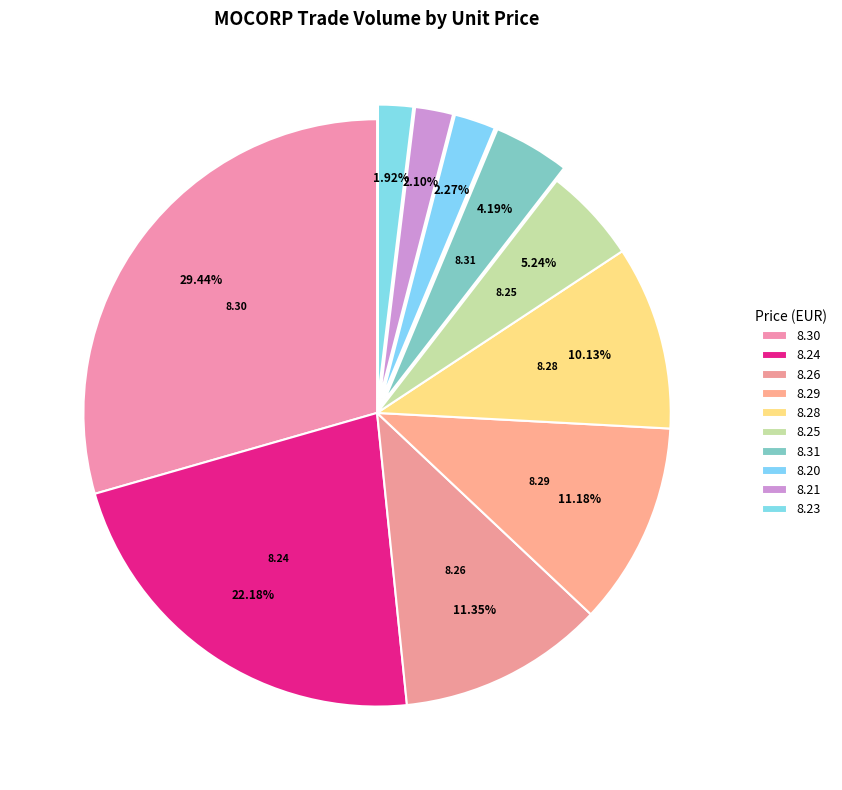

How many segments does this pie chart have?

10